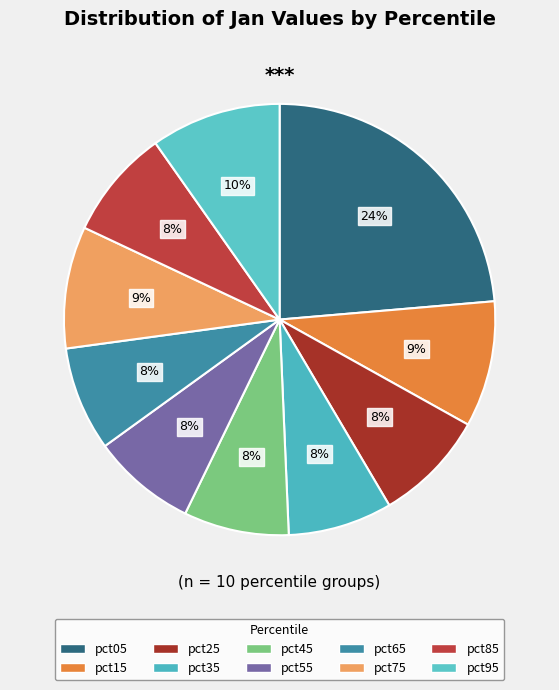

Combined, do pct85 and pct15 account for over 50%?

No